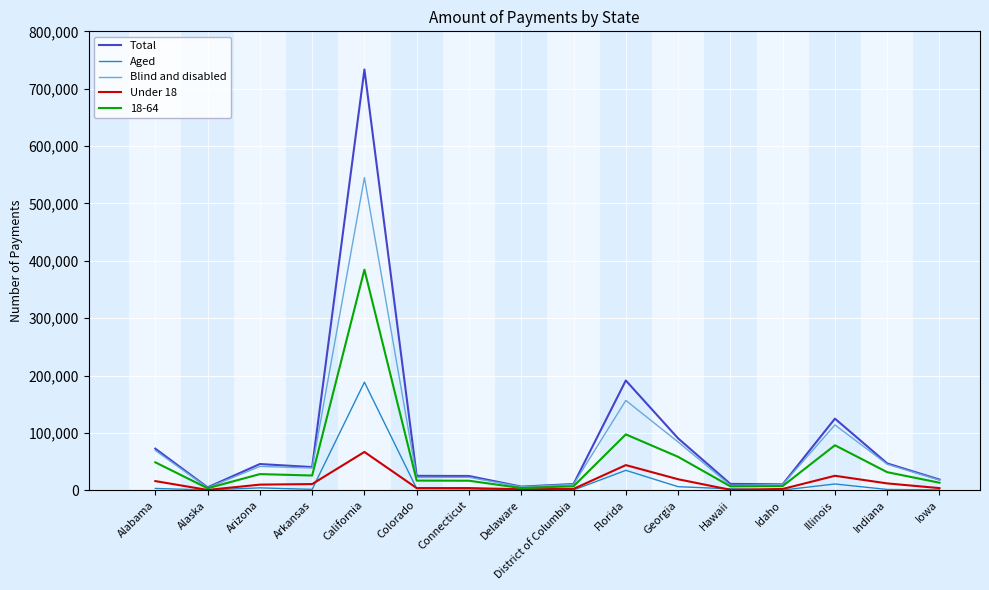

Rank the series by their maximum value, from highest to lowest.

Total, Blind and disabled, 18-64, Aged, Under 18